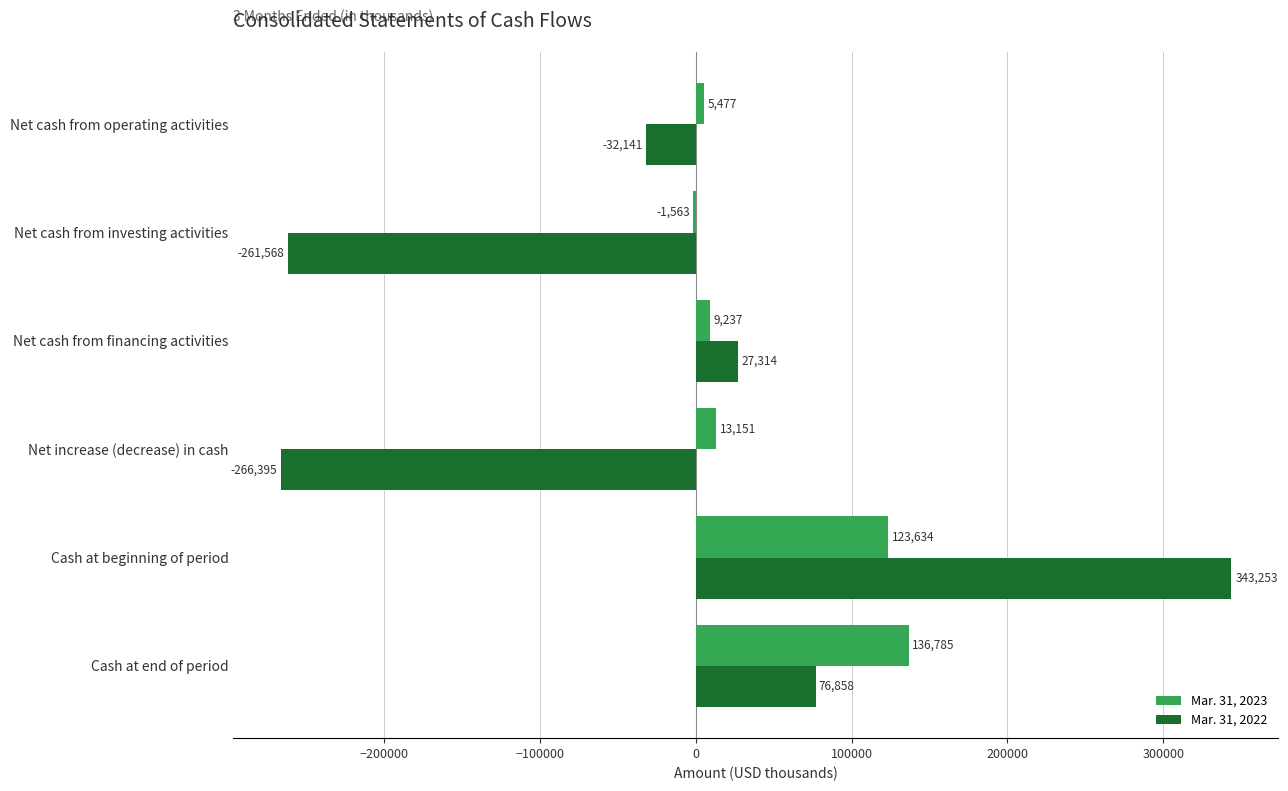

Where is Mar. 31, 2023 nearest to the value 67611?

Net increase (decrease) in cash